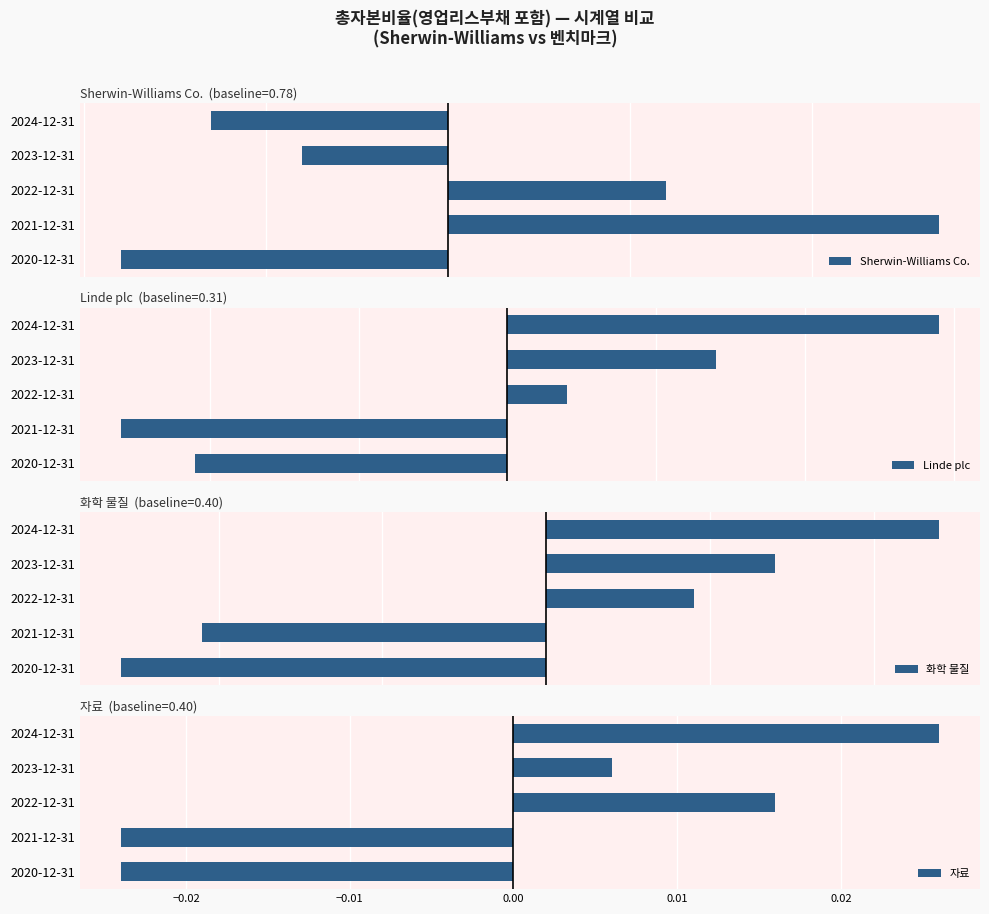

What are all the series names shown in the legend?

Sherwin-Williams Co., Linde plc, 화학 물질, 자료